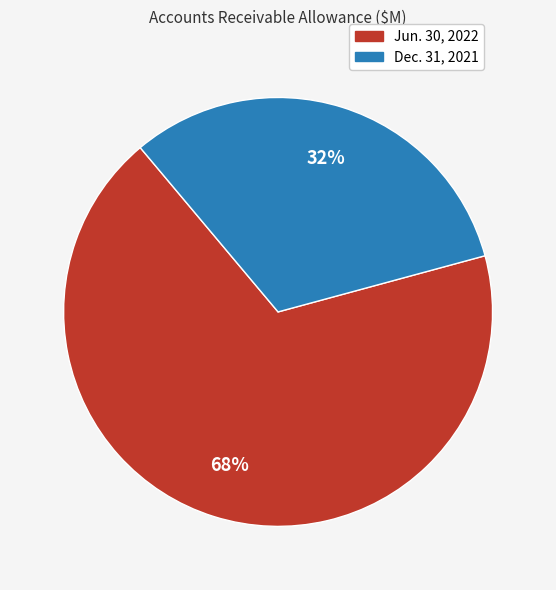

Is it true that Dec. 31, 2021 is 32% of the pie?

True